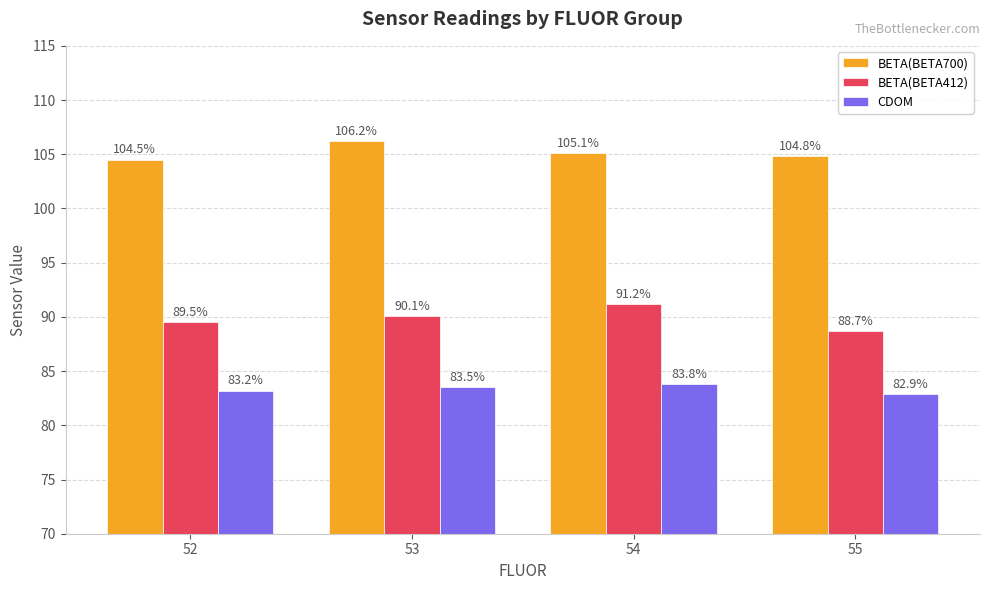

At how many categories does at least one series exceed 87?

4